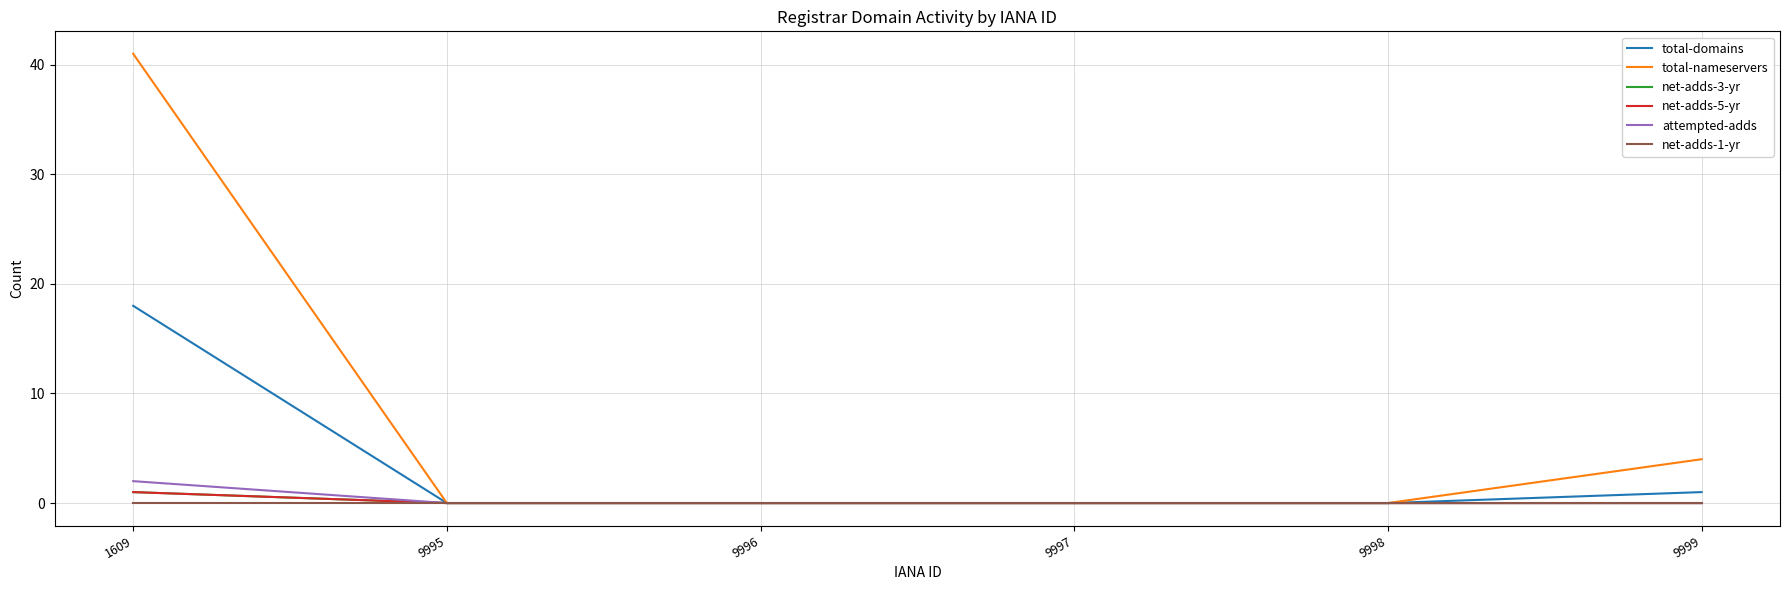

The value of attempted-adds at 9999 is 0. True or false?

True